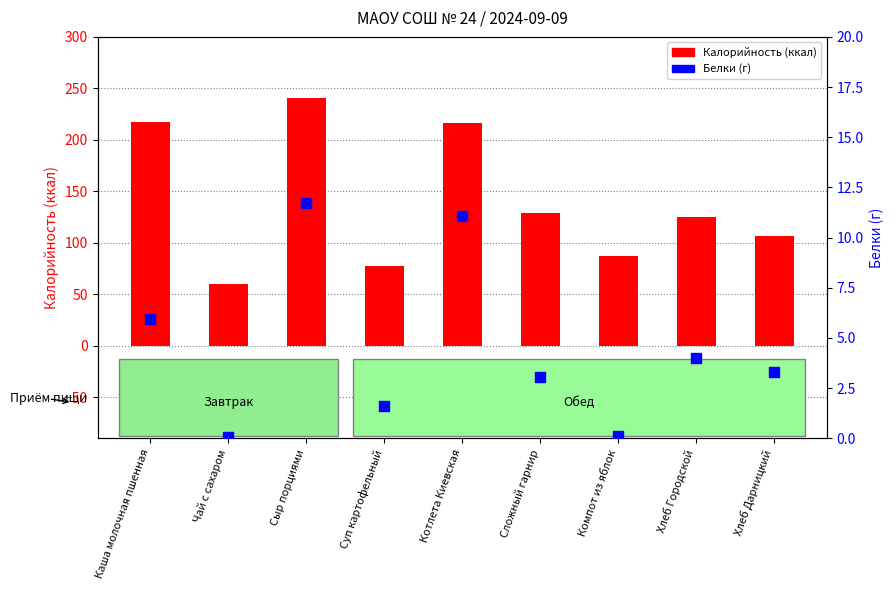

Is the value of Калорийность (ккал) at Хлеб Городской greater than the value of Белки (г) at Хлеб Городской?

Yes